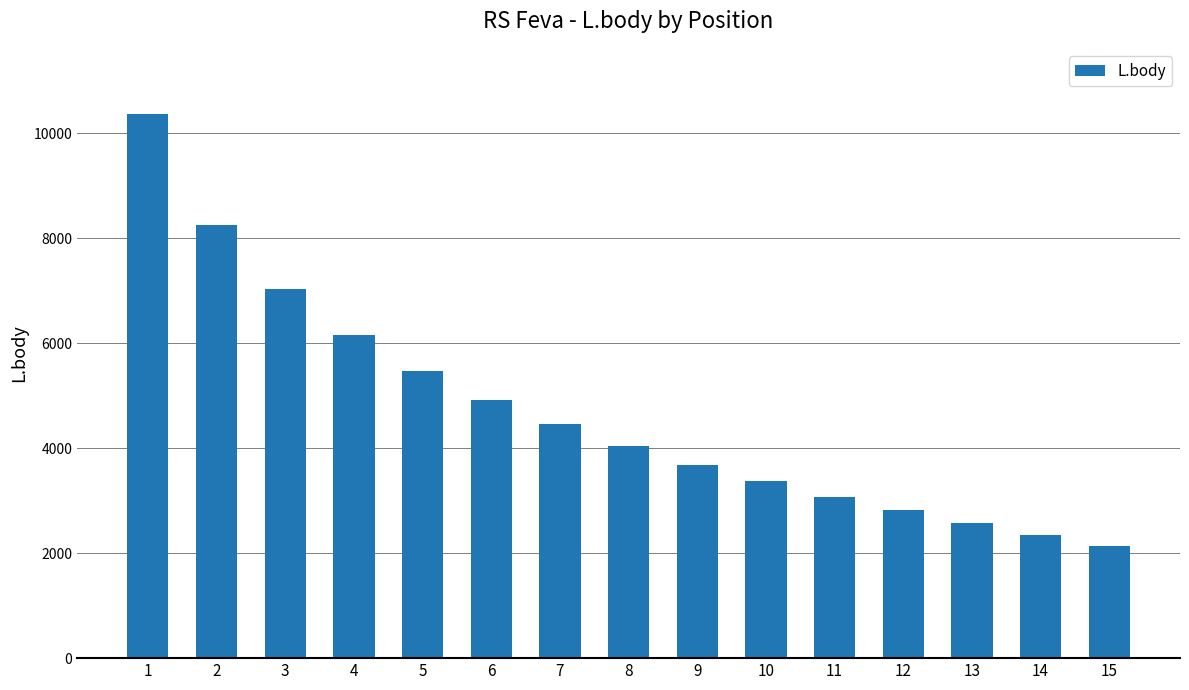

Which has a higher value, 7 or 1?

1